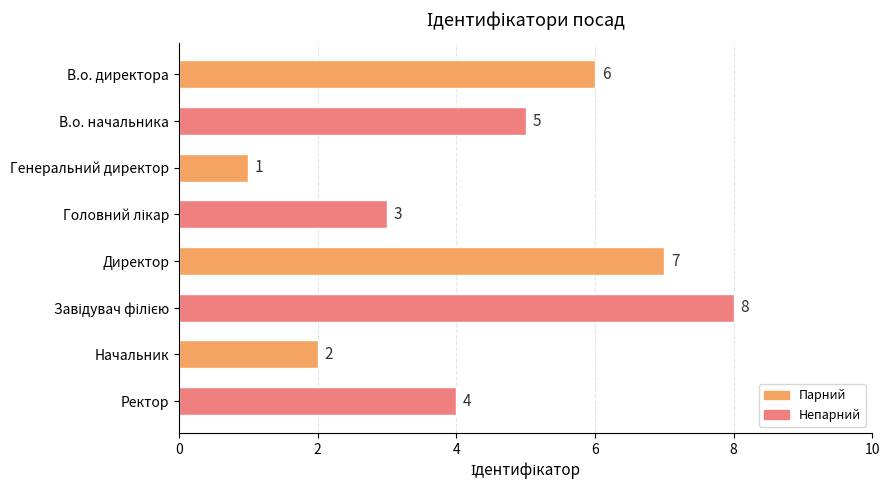

What is the difference between the second highest and minimum values?

6